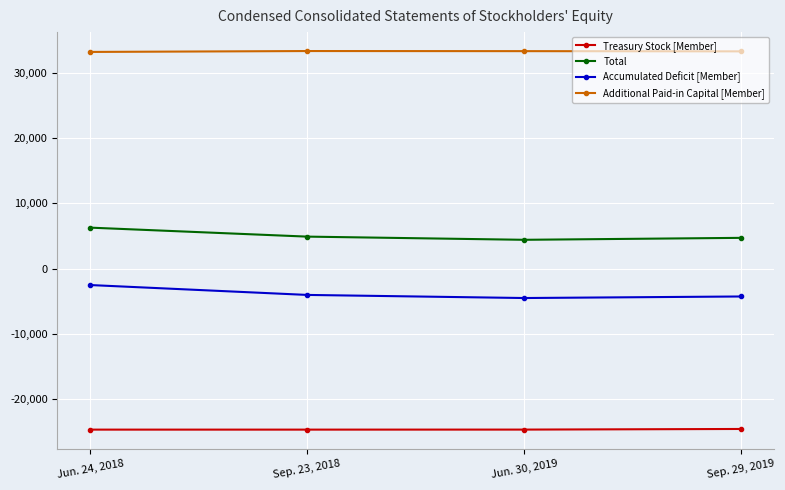

Which series has the largest total across all categories?

Additional Paid-in Capital [Member]